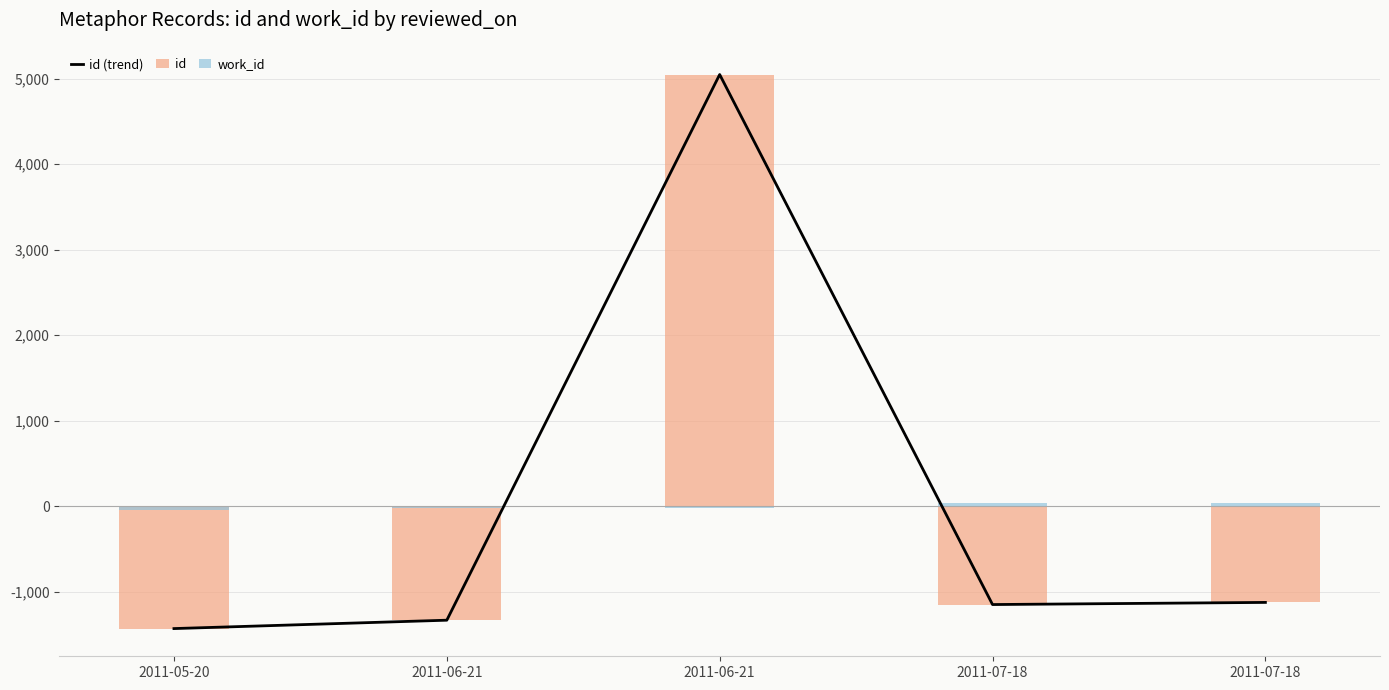

What is the lowest value of the id series?

-1433.0